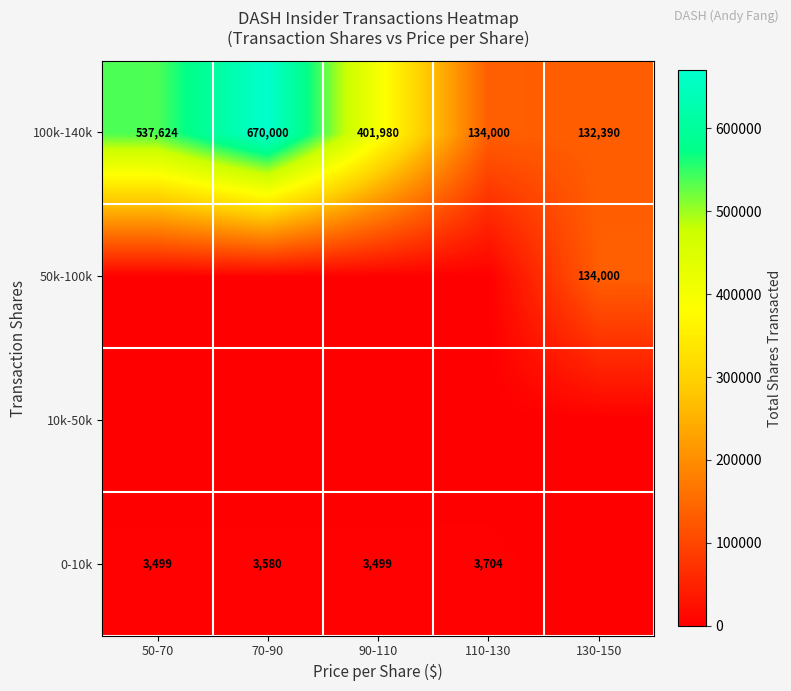

At which label is 100k-140k closest to 401195?

90-110